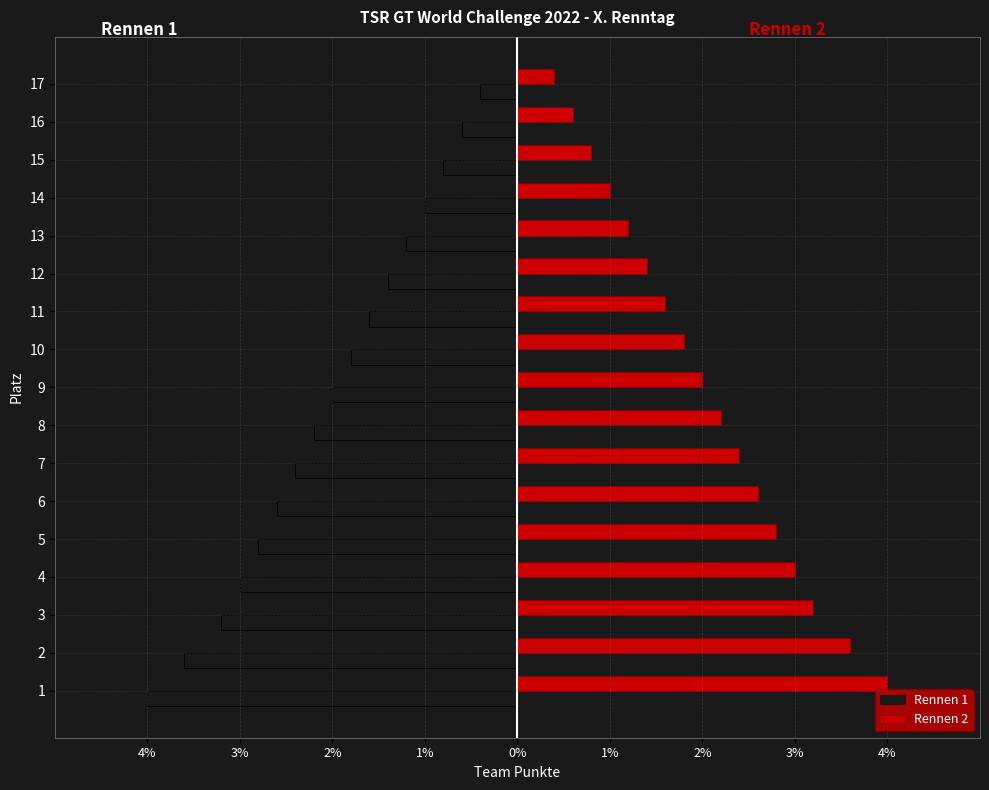

What are all the series names shown in the legend?

Rennen 1, Rennen 2